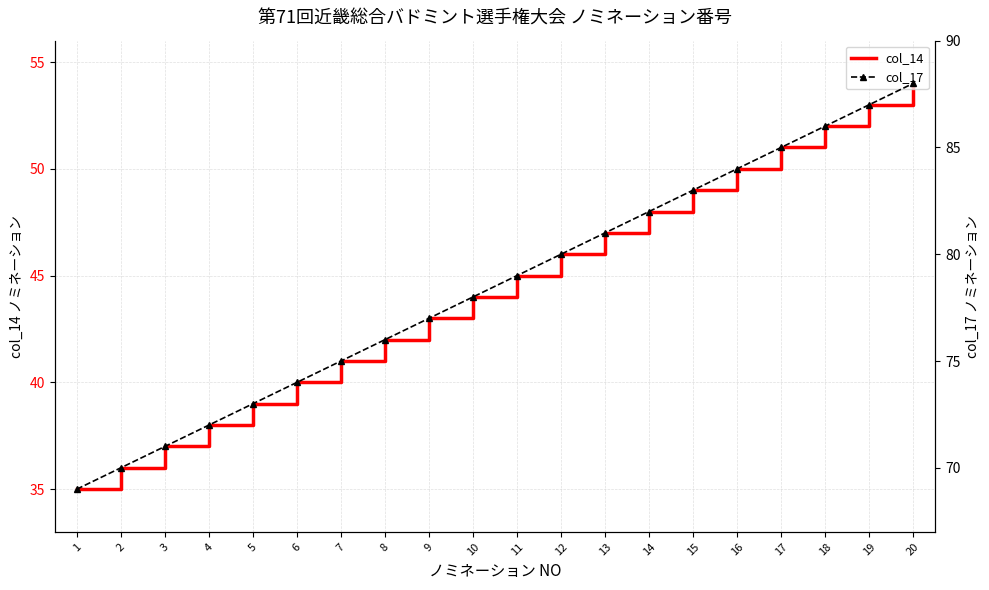

At which category does the chart reach its peak across all series?

20